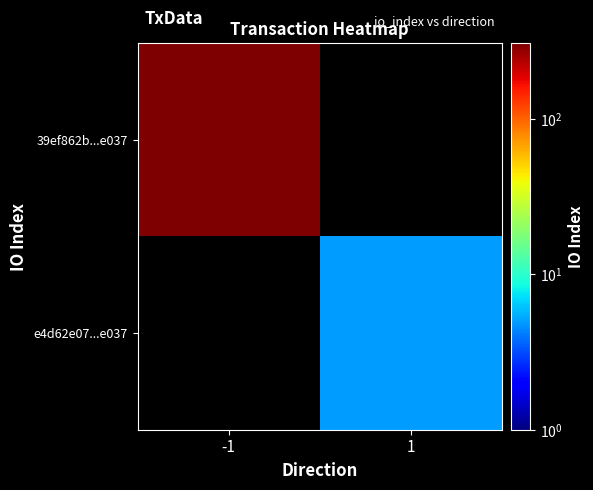

Which series has the widest spread of values?

39ef862b...e037